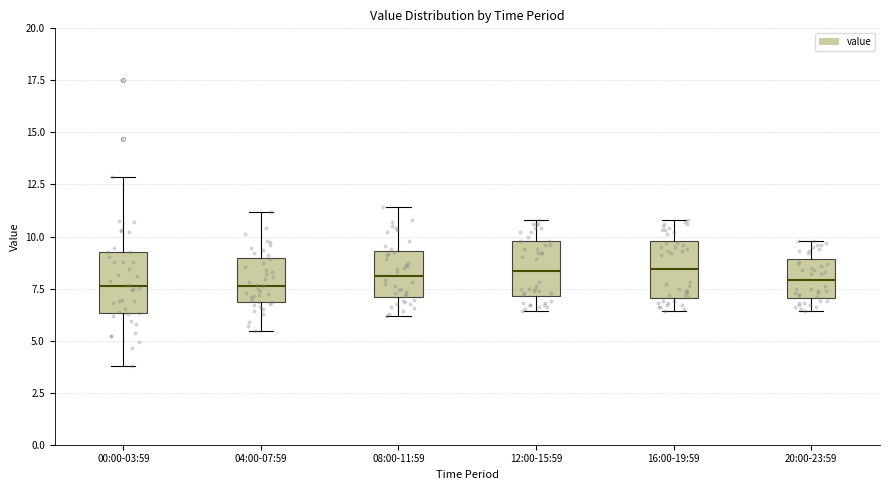

Reading left to right, read every box against the y-axis: the position of its median line, the range the box covers, and the ends of its whiskers. The values are not printed on the chart, so give them approximately, as read against the axis.

00:00-03:59: median 7.5, box 6.5 to 9.5, whiskers 4.0 to 13.0
04:00-07:59: median 7.5, box 7.0 to 9.0, whiskers 5.5 to 11.0
08:00-11:59: median 8.0, box 7.0 to 9.5, whiskers 6.0 to 11.5
12:00-15:59: median 8.5, box 7.0 to 10.0, whiskers 6.5 to 11.0
16:00-19:59: median 8.5, box 7.0 to 10.0, whiskers 6.5 to 11.0
20:00-23:59: median 8.0, box 7.0 to 9.0, whiskers 6.5 to 10.0